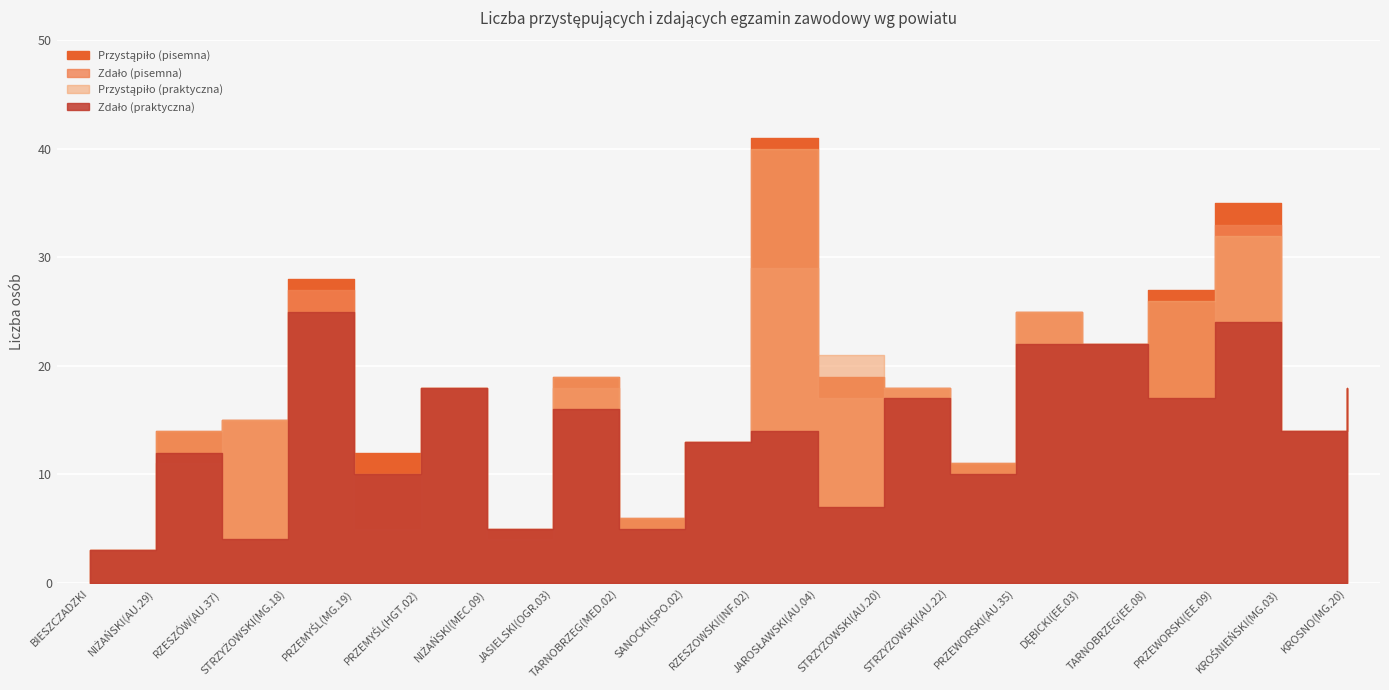

Which series has the widest spread of values?

Przystąpiło (pisemna)